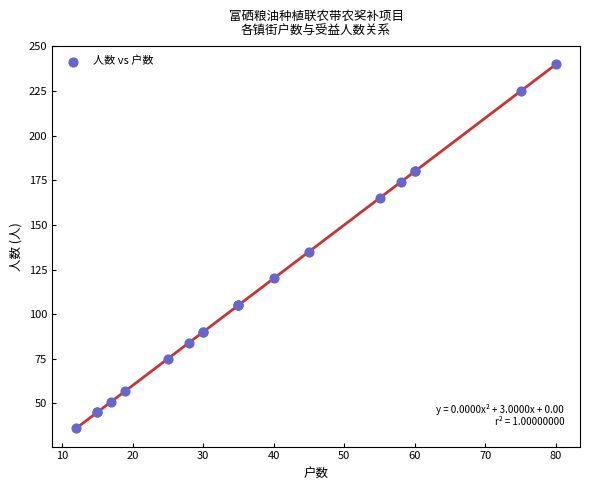

What Y value in the scatter plot is closest to 138?

135